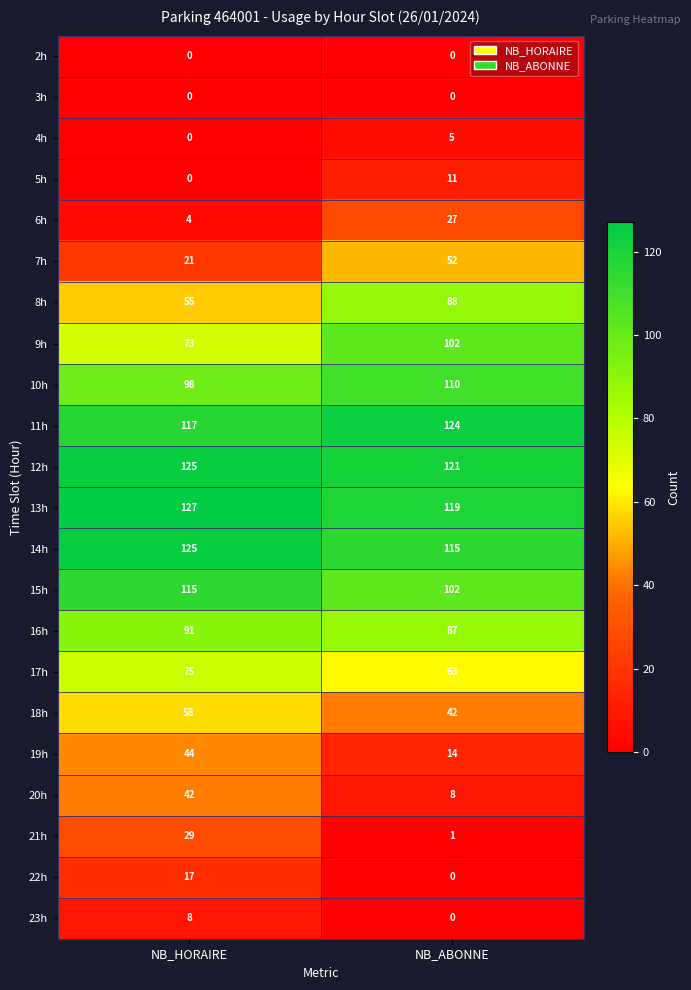

Which series has the widest spread of values?

20h